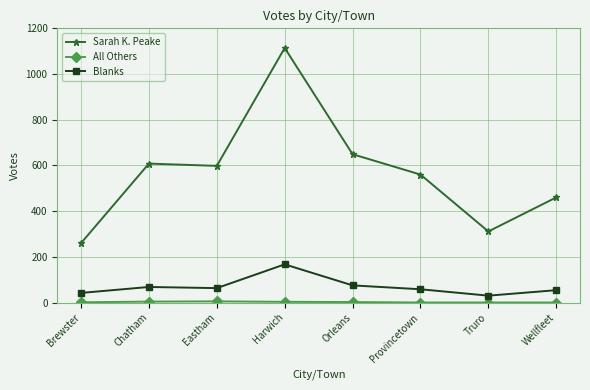

True or false: Sarah K. Peake has more than 1 interior local peaks.

True